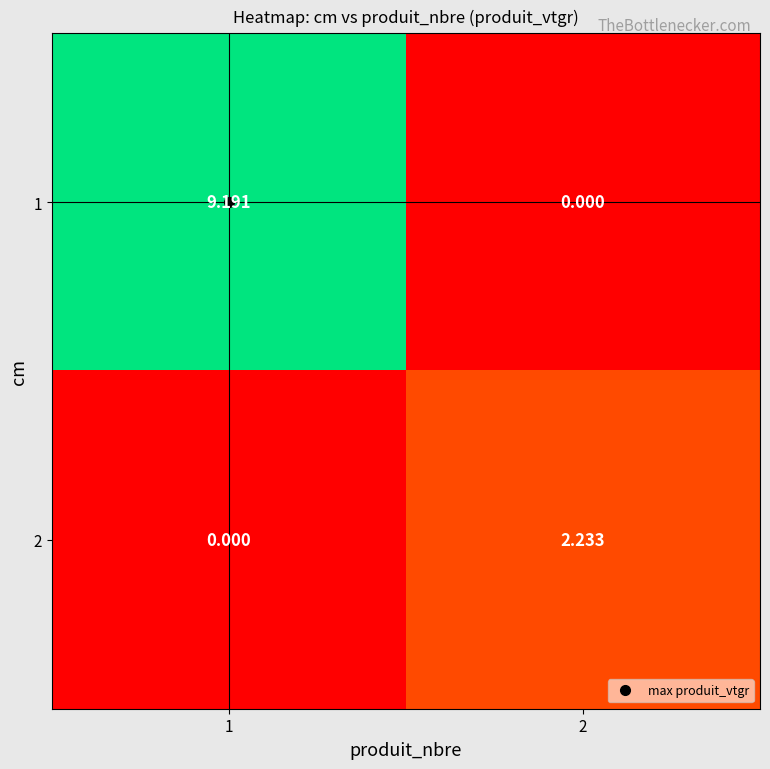

Is the value of 2 at 2 greater than the value of 1 at 2?

Yes